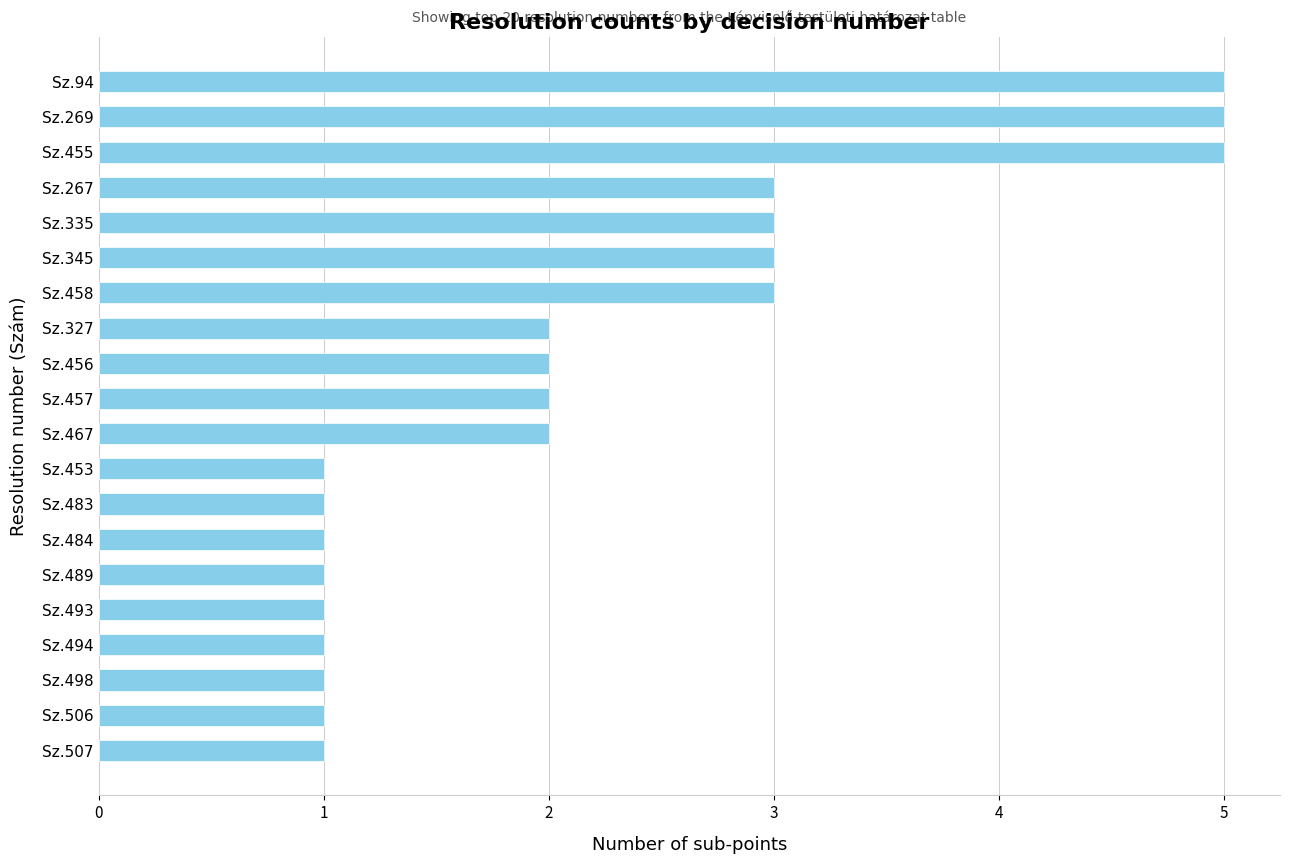

What is the difference between the maximum and minimum values?

4